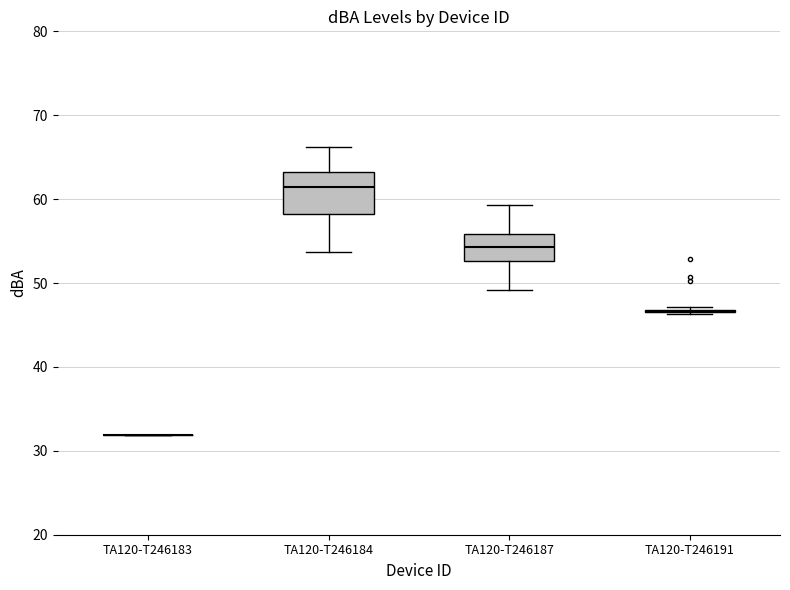

Reading left to right, read every box against the y-axis: the position of its median line, the range the box covers, and the ends of its whiskers. The values are not printed on the chart, so give them approximately, as read against the axis.

TA120-T246183: box collapsed to a line at 32, whiskers 32 to 32
TA120-T246184: median 61, box 58 to 63, whiskers 54 to 66
TA120-T246187: median 54, box 53 to 56, whiskers 49 to 59
TA120-T246191: box collapsed to a line at 47, whiskers 46 to 47